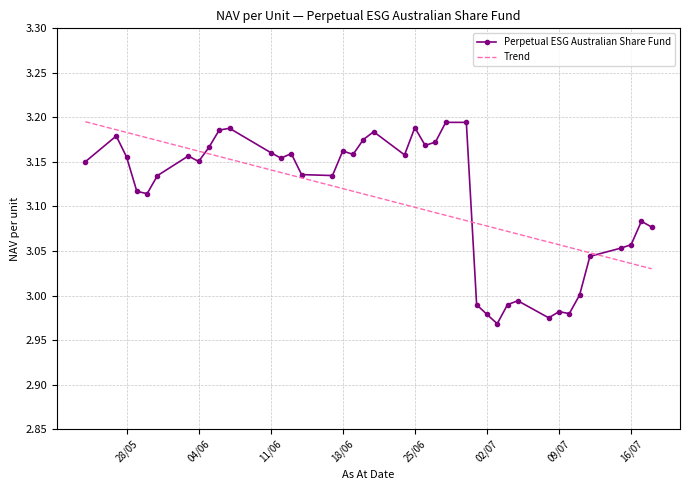

Which series has the largest range (max minus min)?

Perpetual ESG Australian Share Fund